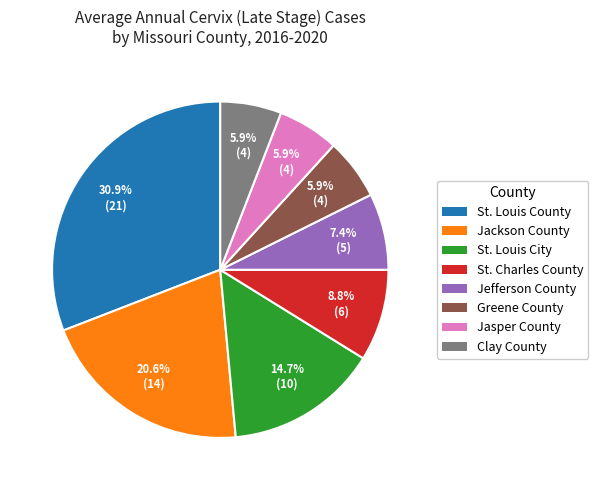

Which category has the biggest portion of the pie?

St. Louis County